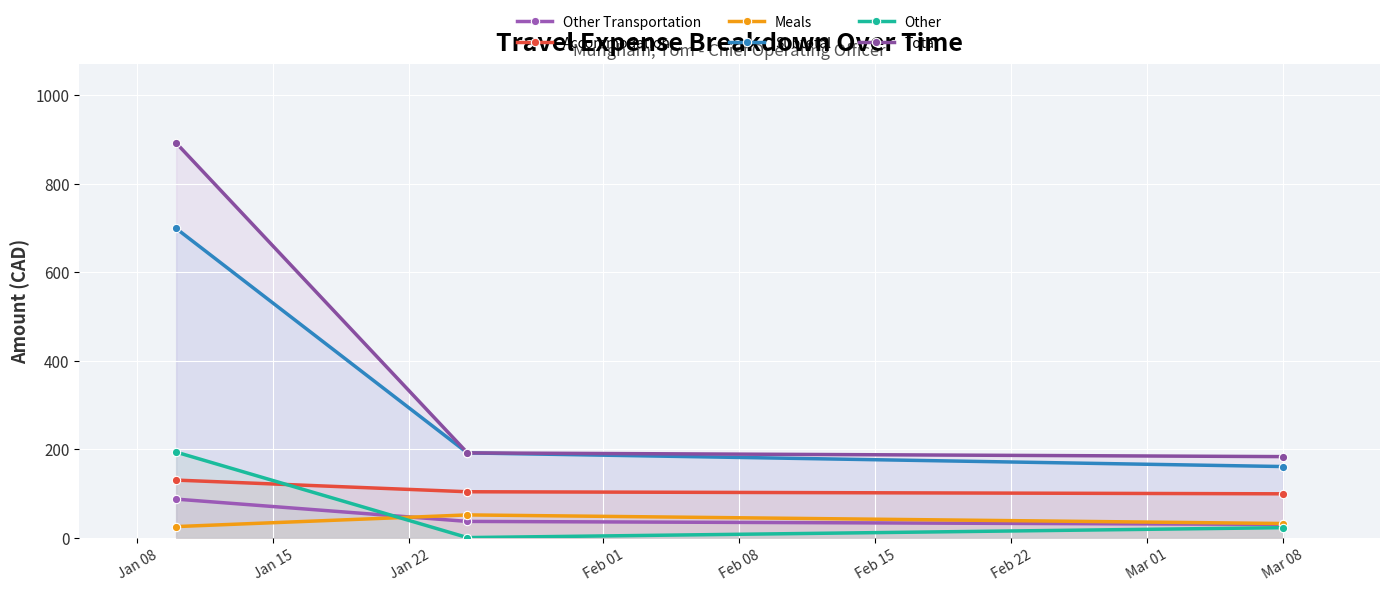

What is the sum of all Accommodation values?

332.5